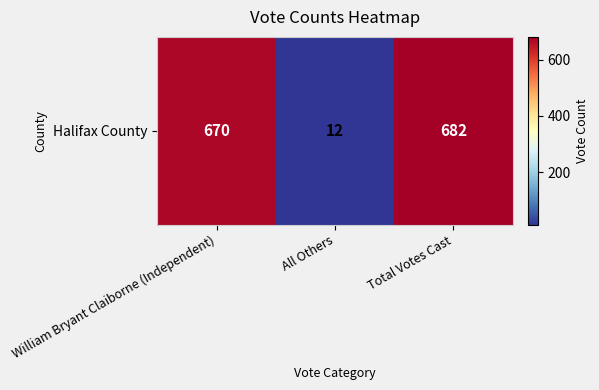

Is it true that the value at William Bryant Claiborne (Independent) is 228?

False